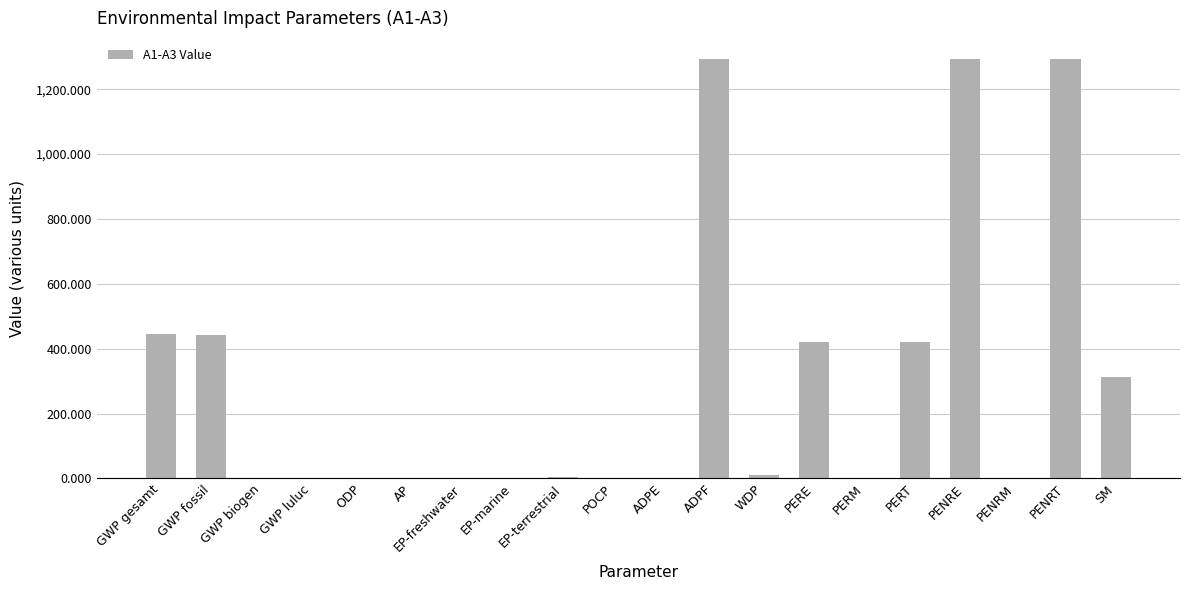

Is it true that the value at ADPE is 0.0?

True